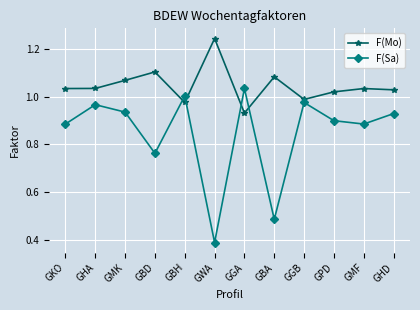

What is the difference between the maximum and minimum values in the F(Sa) series?

0.6